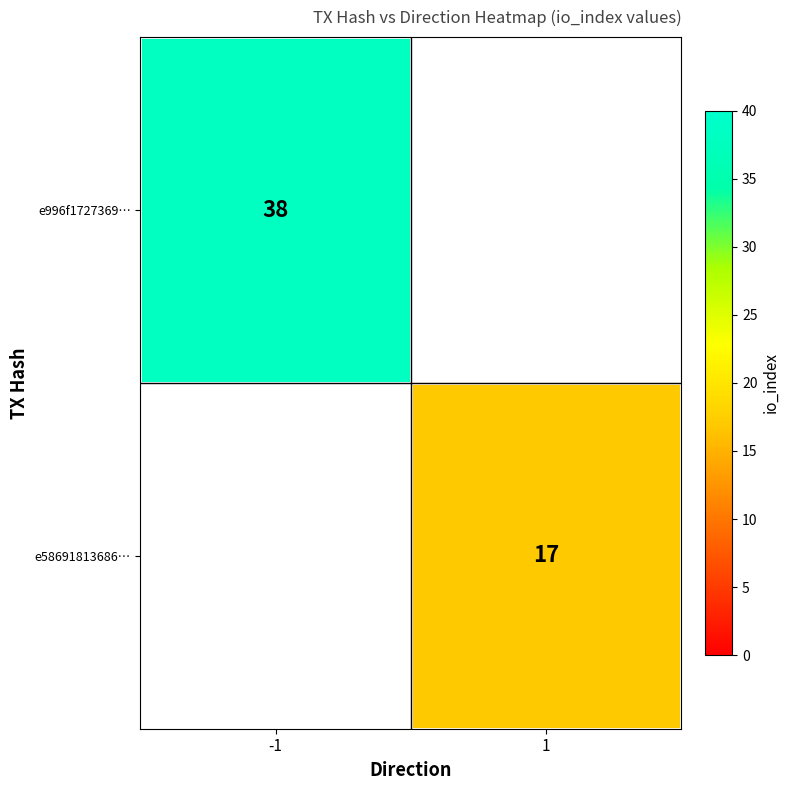

Which label corresponds to the largest value in the chart?

-1